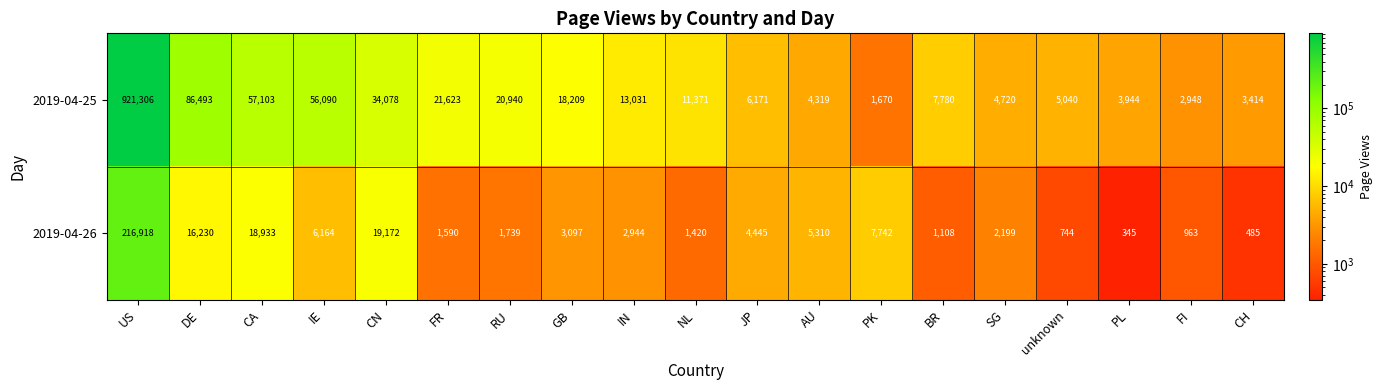

What is the maximum value shown in the chart?

921306